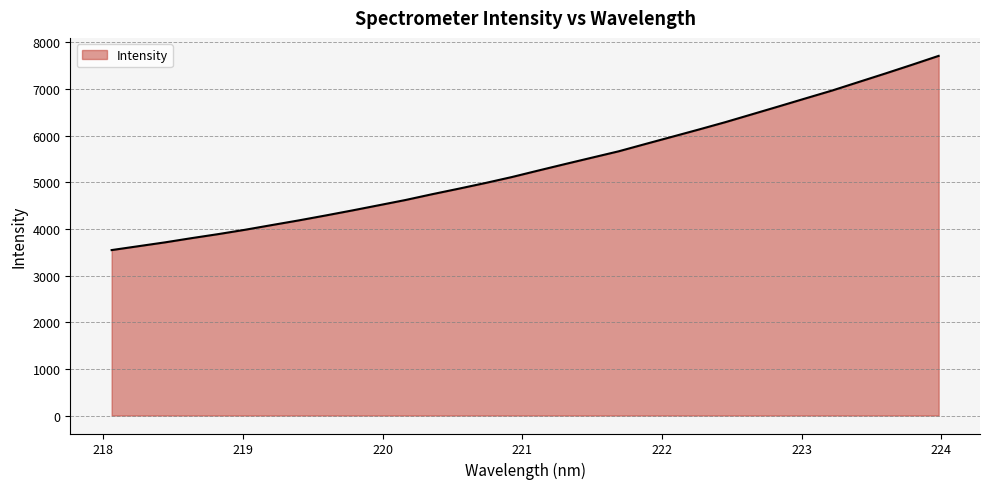

What is the difference between the maximum and minimum values?

4164.7